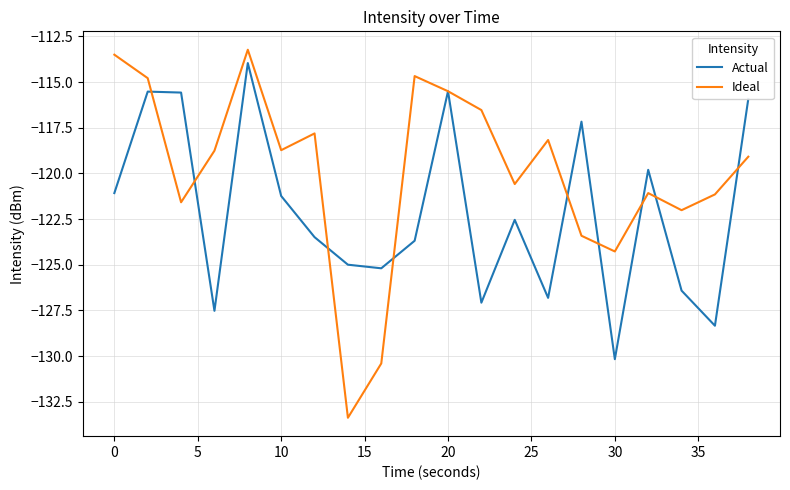

Which series has the largest total across all categories?

Ideal